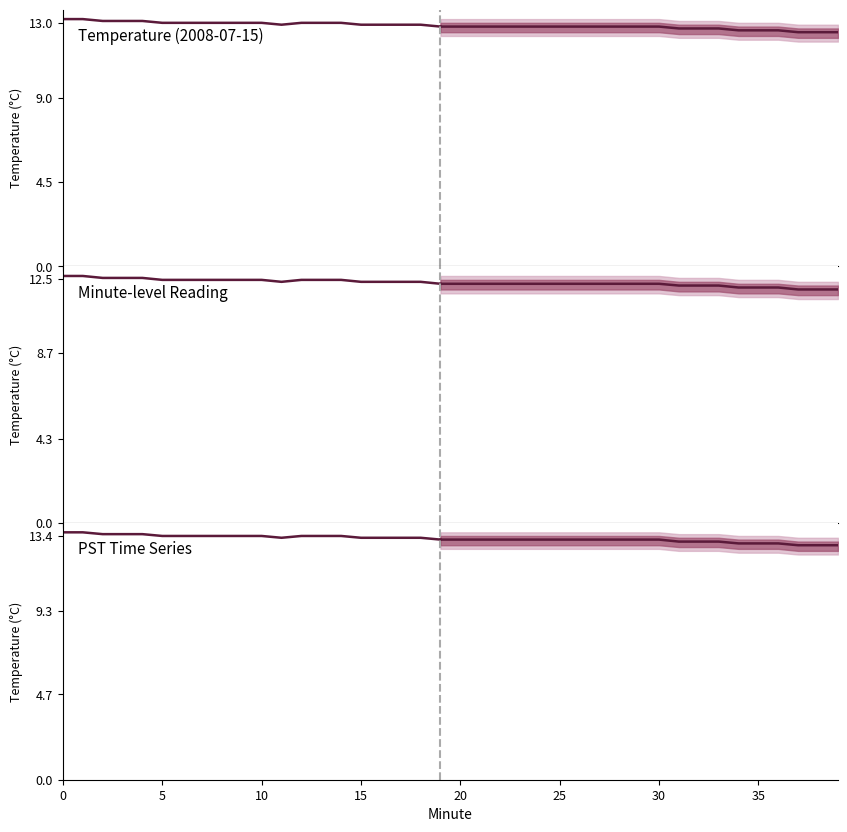

The chart shows a value of 13.3 at 16. True or false?

True